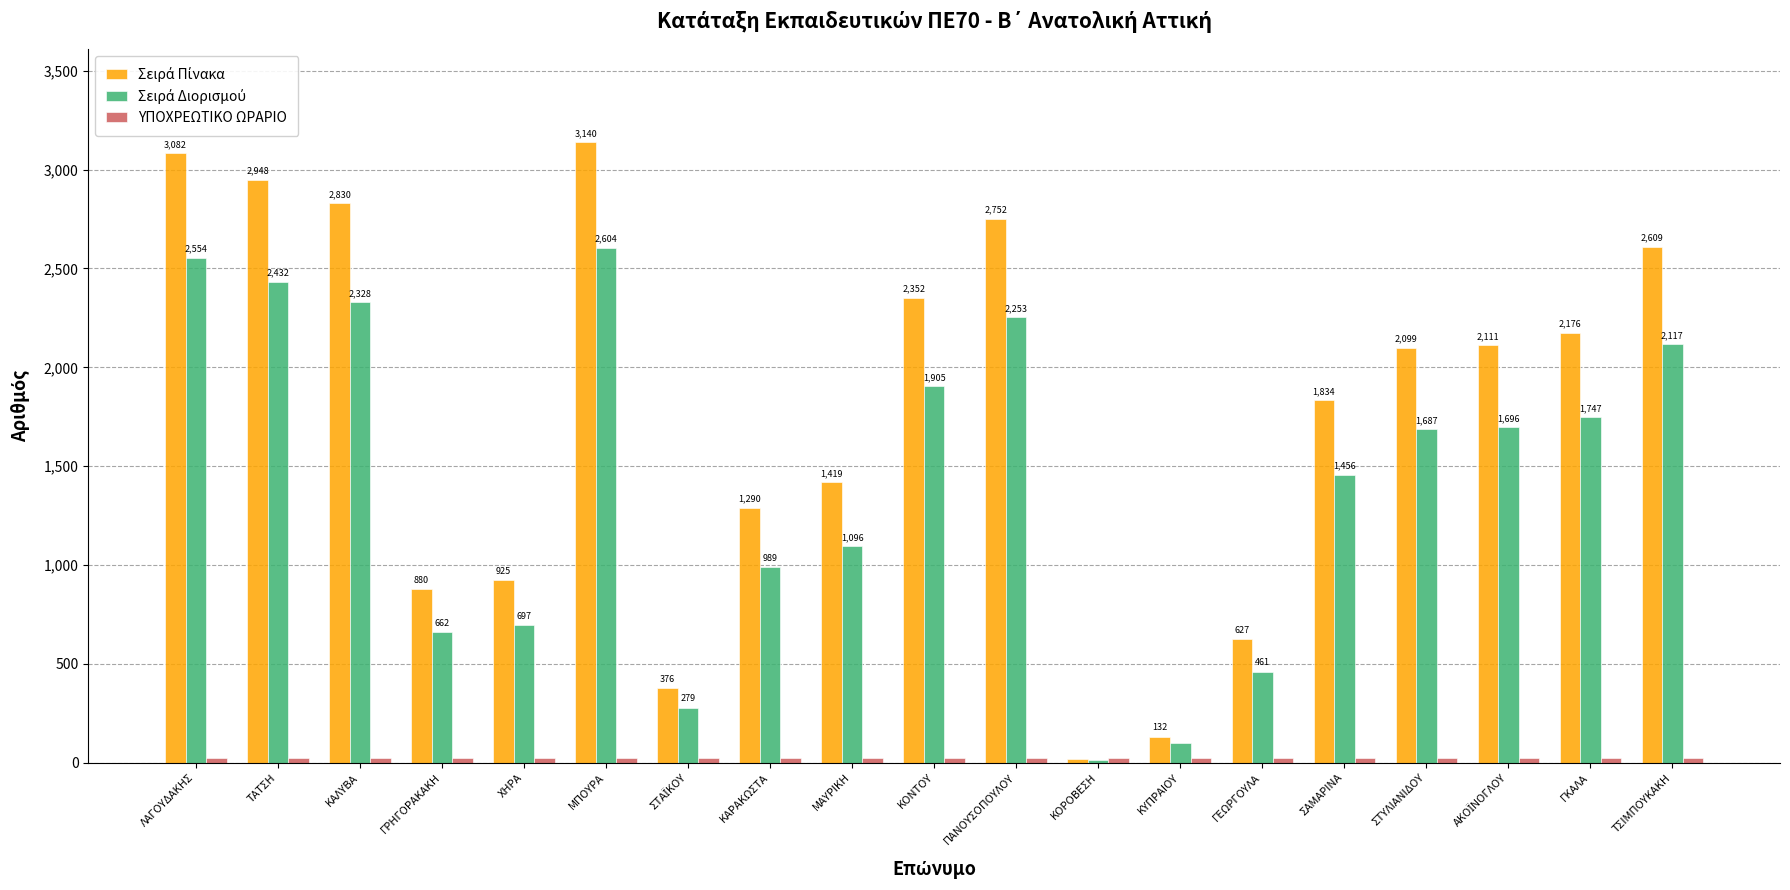

How many groups of bars are there?

19